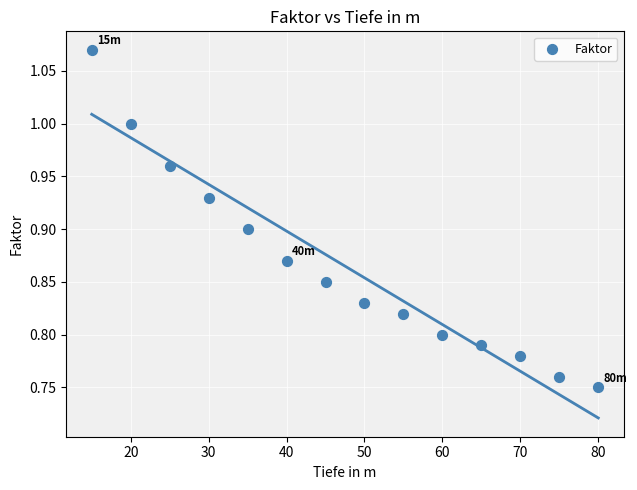

What is the range of Y values (max minus min)?

0.3